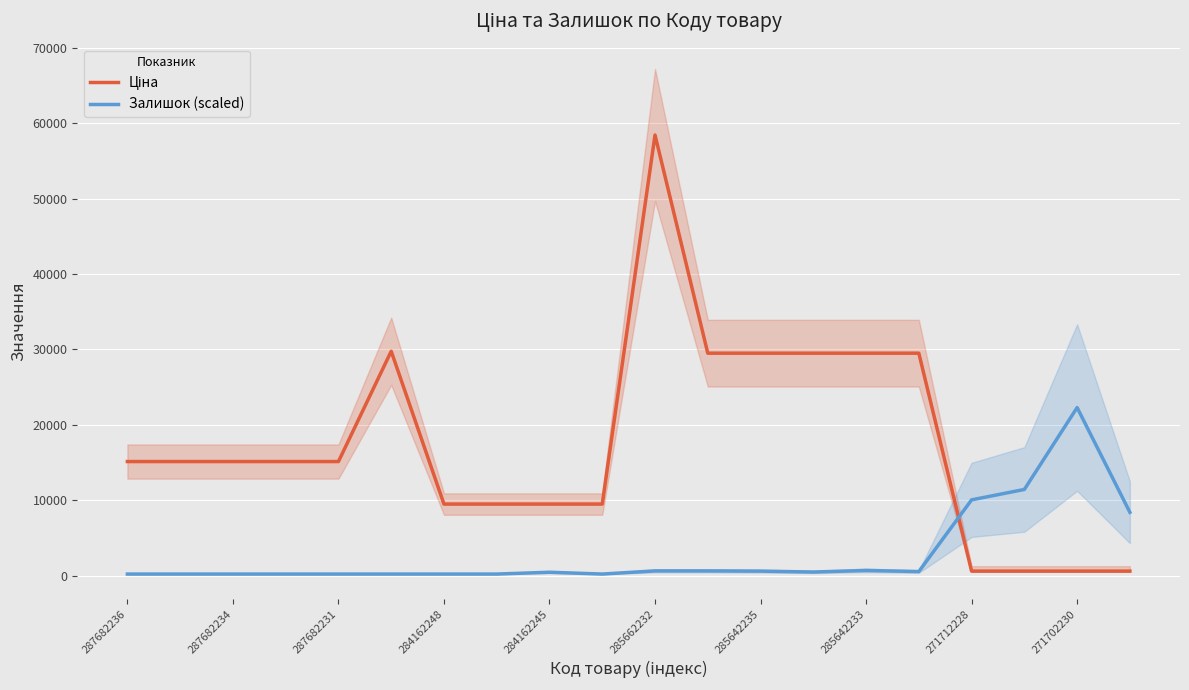

List the series in order of their overall mean, highest first.

Ціна, Залишок (scaled)